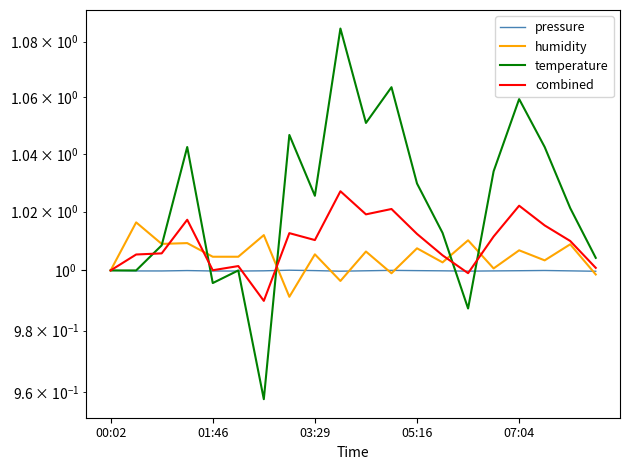

True or false: pressure has a value of 1.6 at 01:46.

False